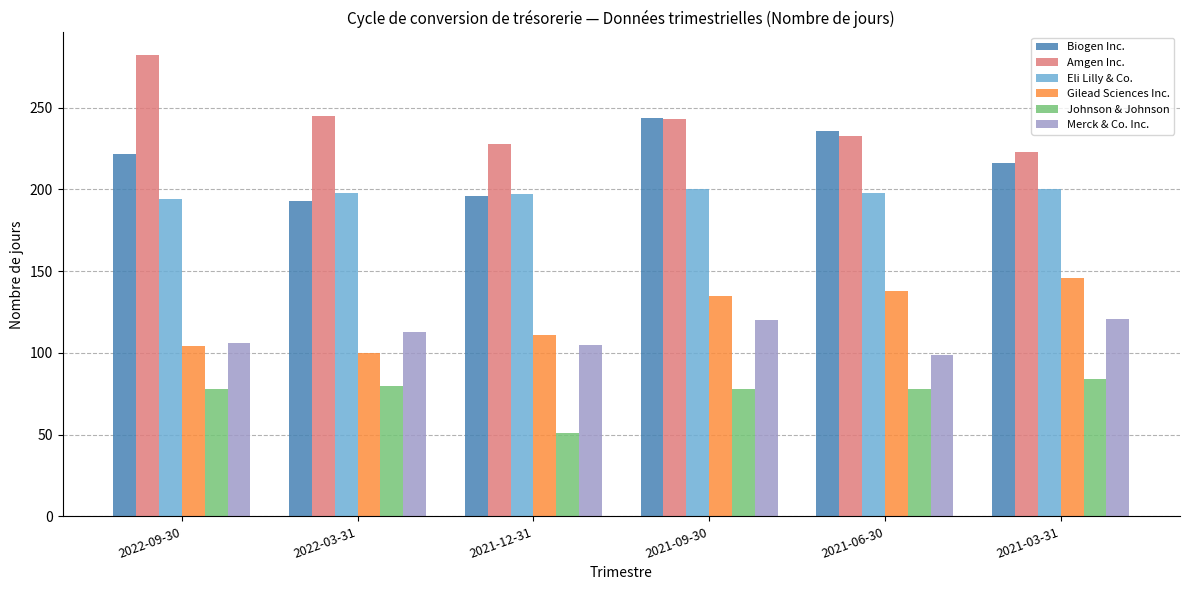

What is the spread (max minus min) of values at 2022-03-31?

165